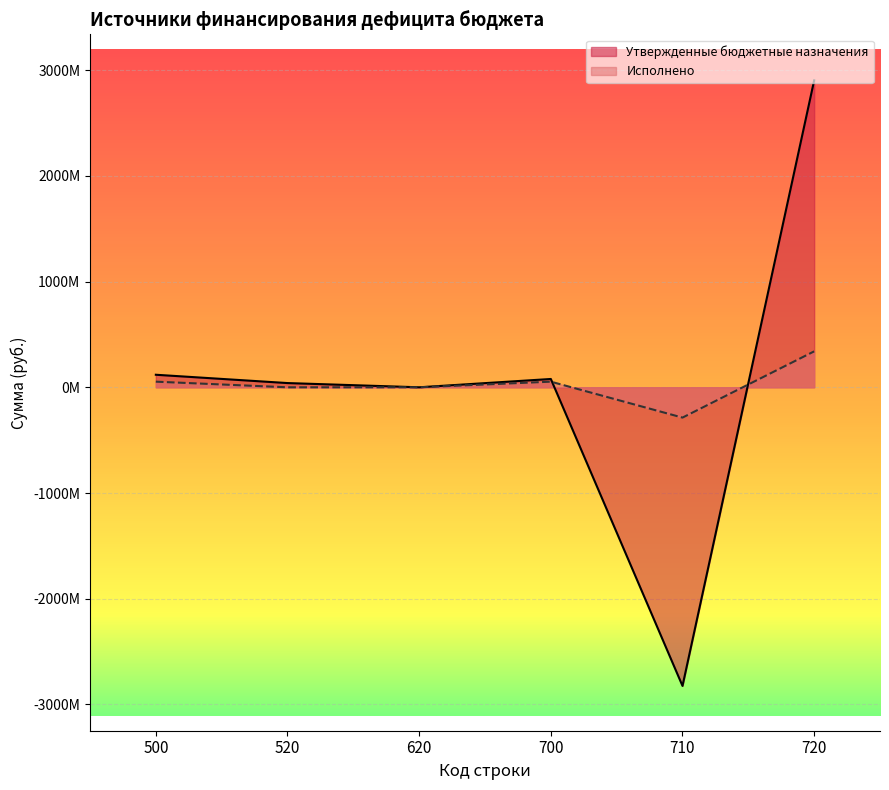

Which has a higher value, 620 or 500?

500